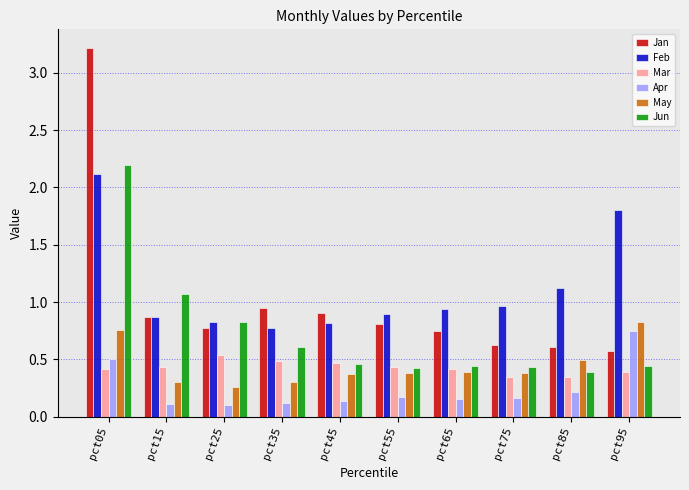

Which series has the largest total across all categories?

Feb